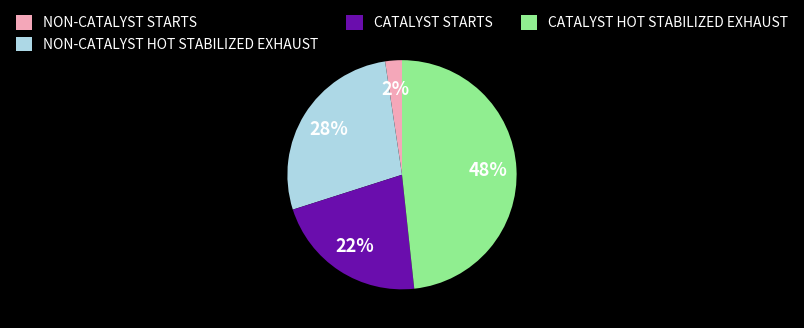

True or false: NON-CATALYST STARTS accounts for 2% of the total.

True